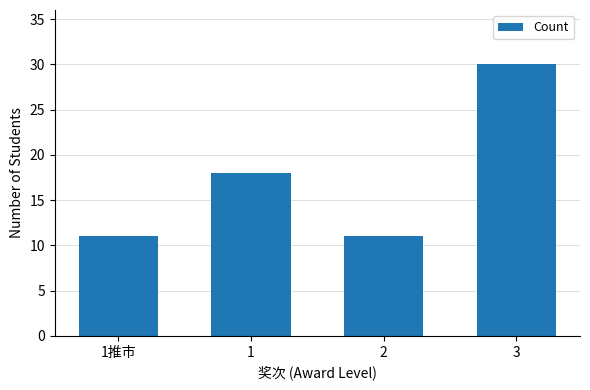

What is the smallest value displayed?

11